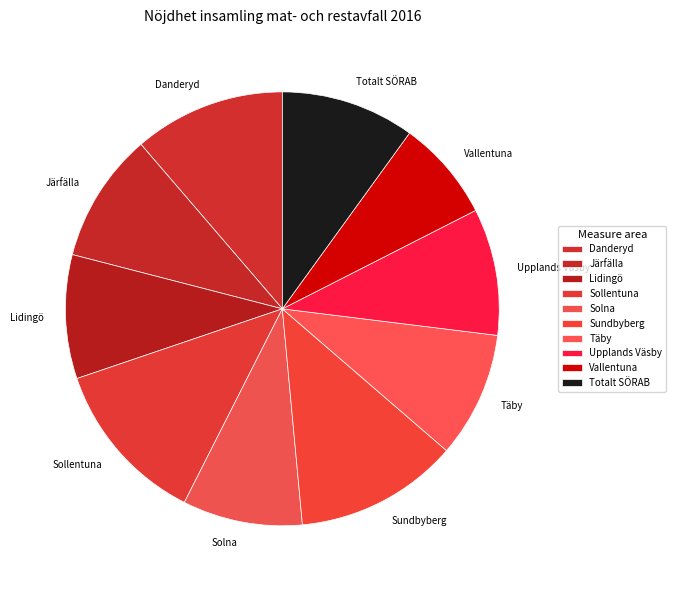

What is the smallest slice in the pie chart?

Vallentuna